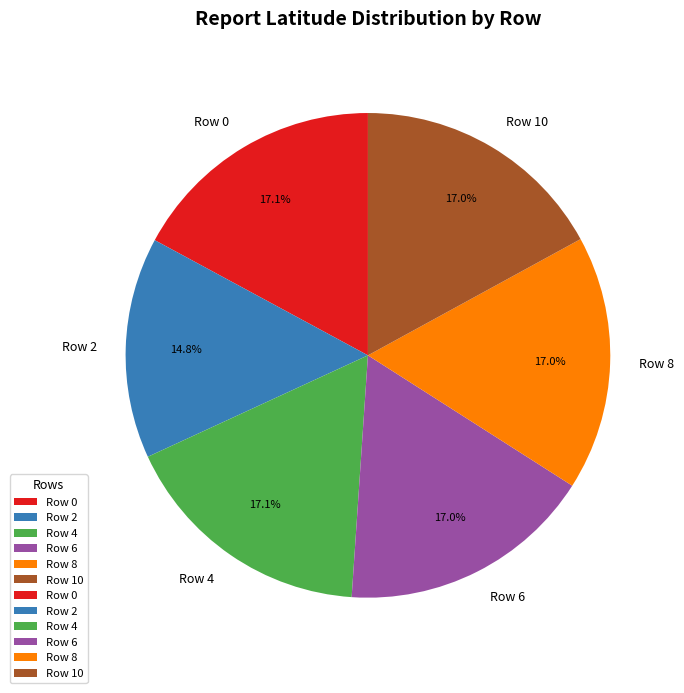

Approximately how many times larger is the value at Row 0 compared to Row 8?

1.0